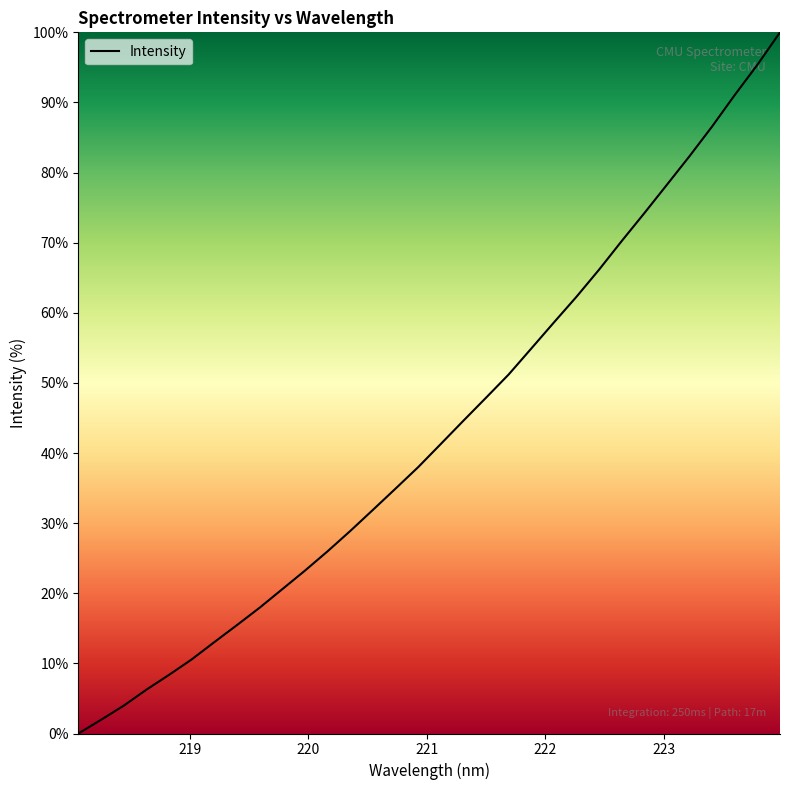

True or false: there are more than 1 points higher than both neighbors.

False